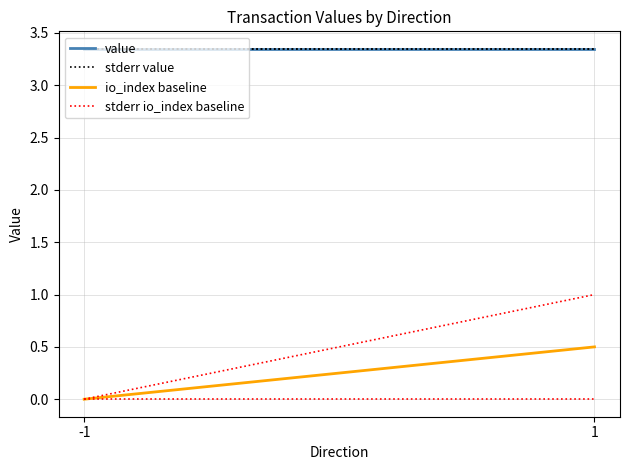

Does the chart display data point markers on the line(s)?

No